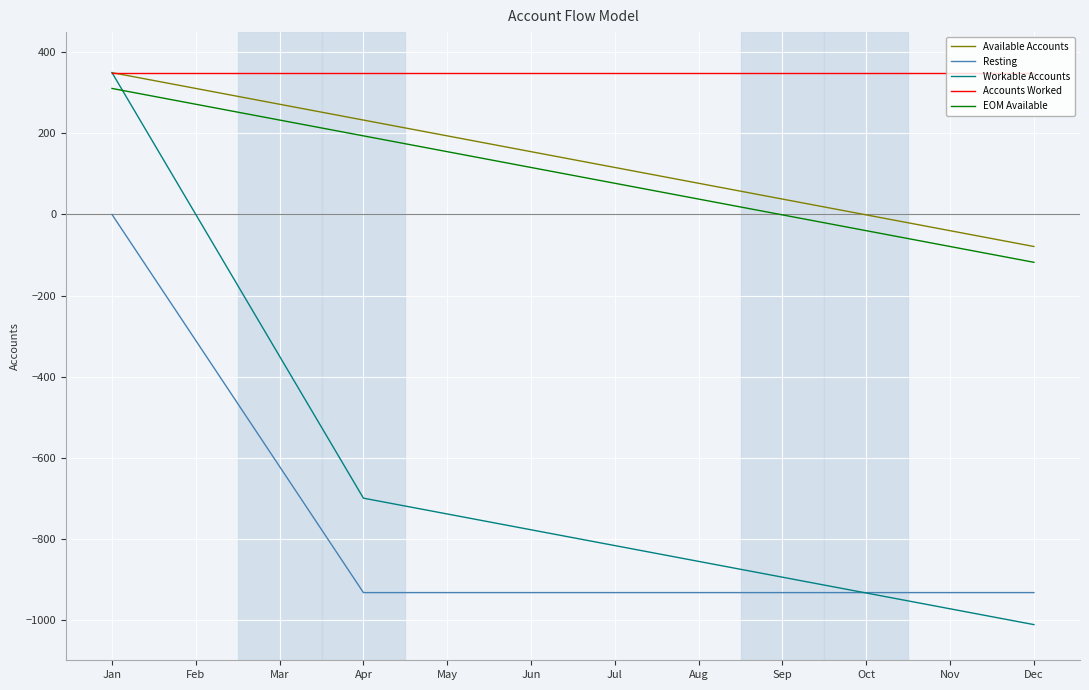

The Workable Accounts series shows -1408 at Aug. True or false?

False